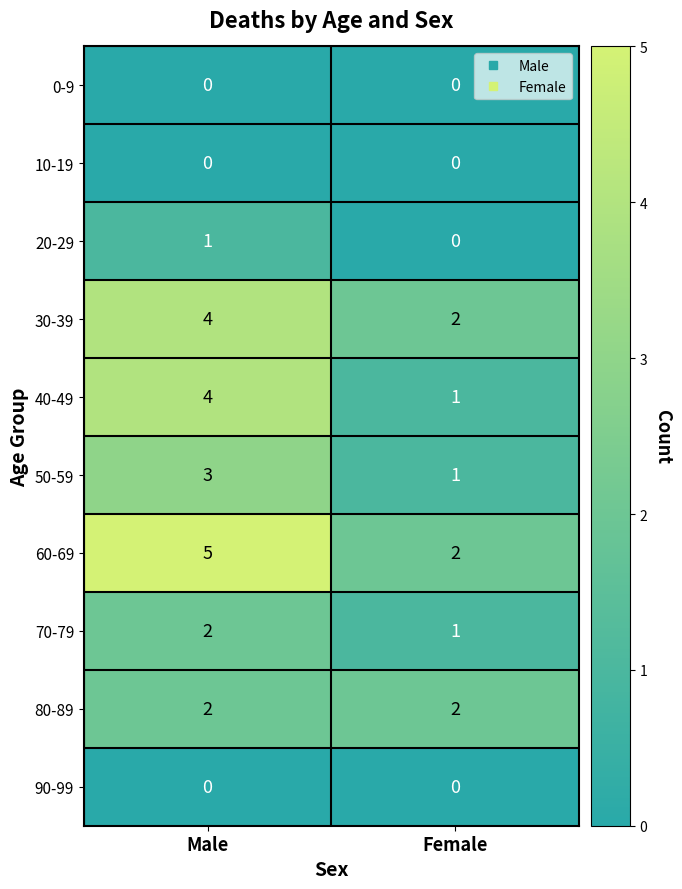

Count the number of categories in the chart.

2